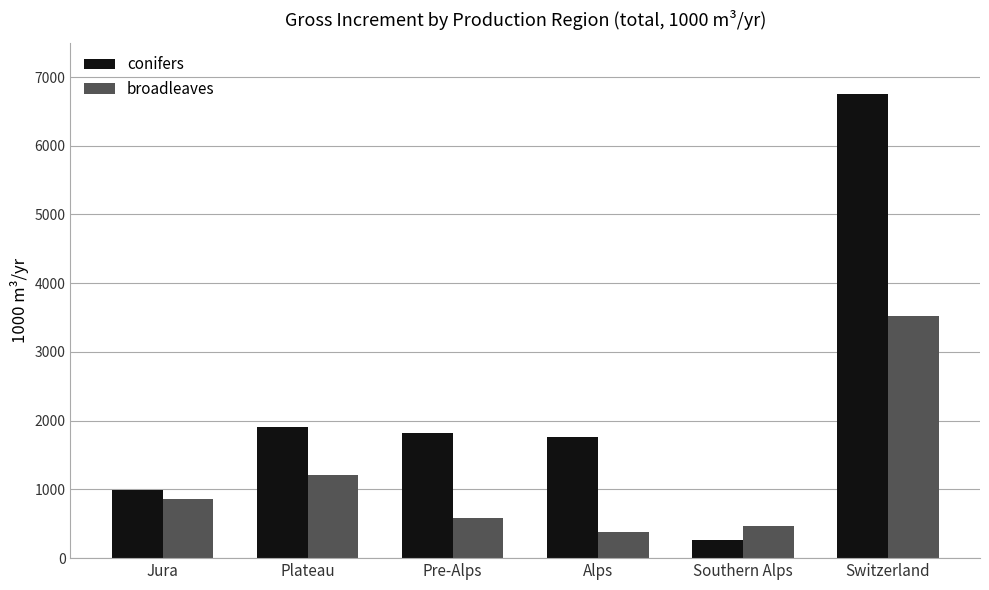

List the series in order of their overall mean, highest first.

conifers, broadleaves